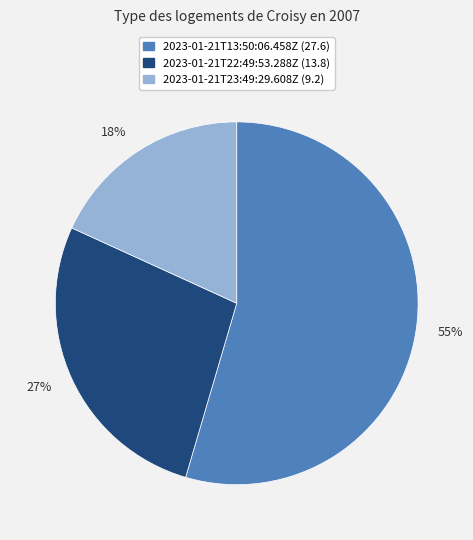

What is the majority slice?

55%